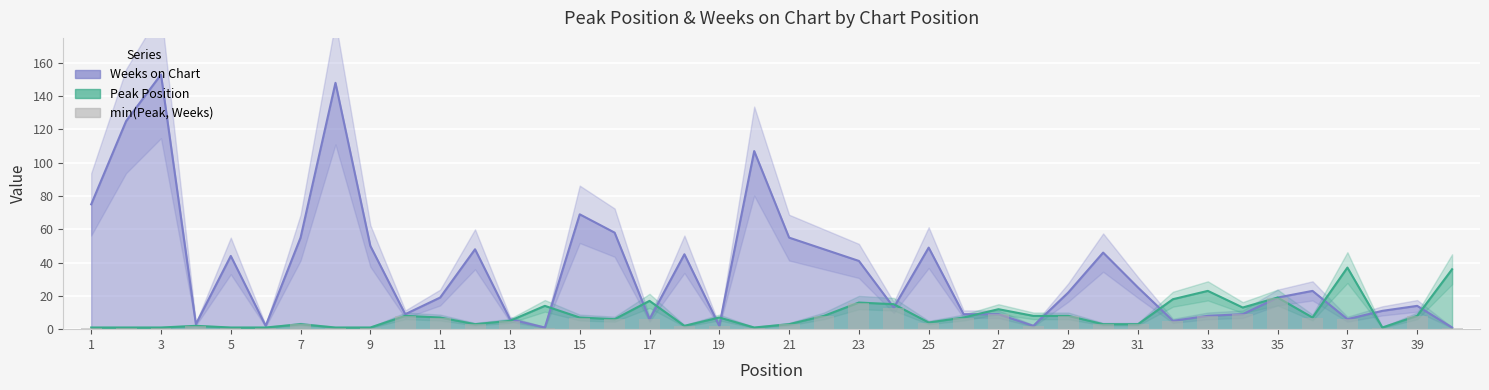

What is the change in value from 7 to 39?

+5